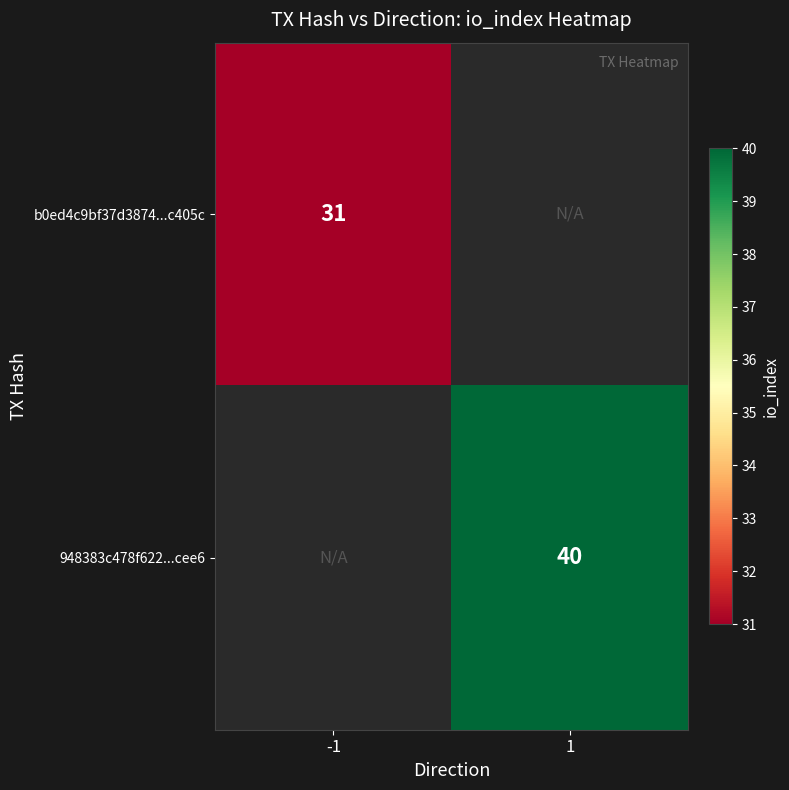

The 948383c478f622...cee6 series shows 61 at 1. True or false?

False